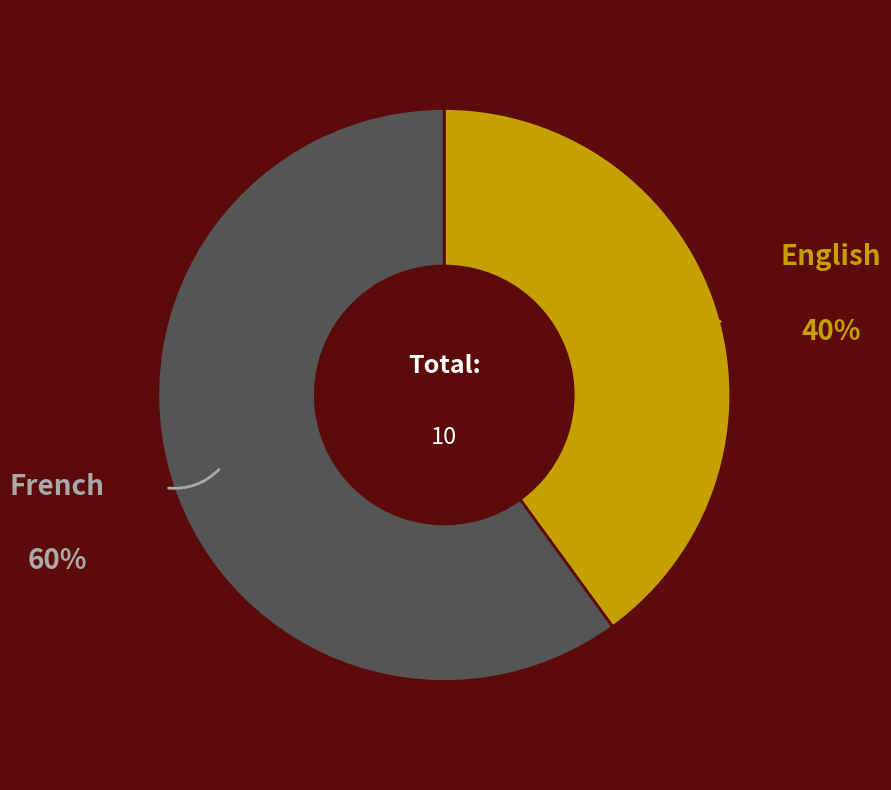

Is there a majority slice in this chart?

Yes